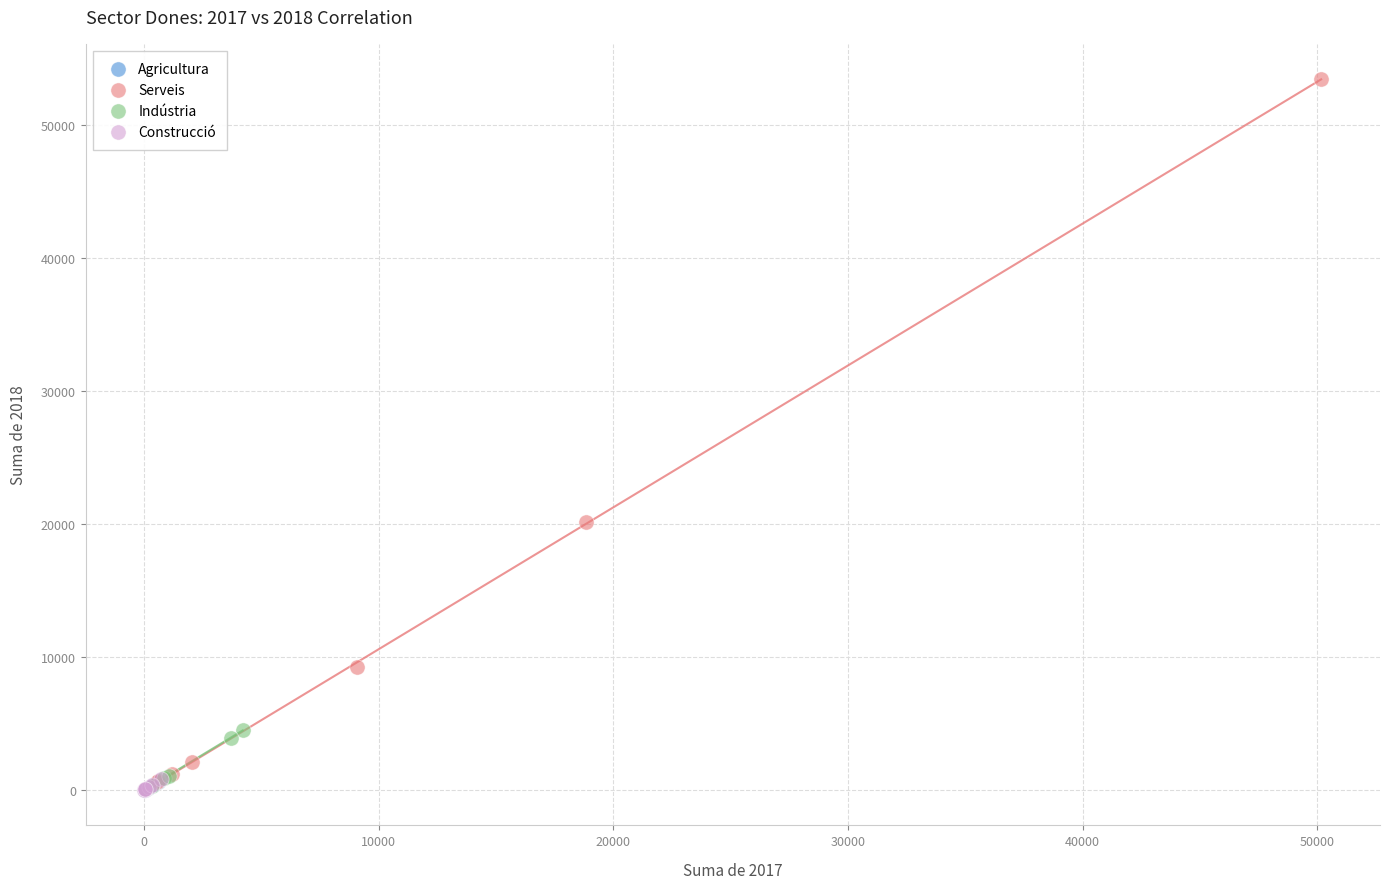

Which series contains the highest Y value?

Serveis